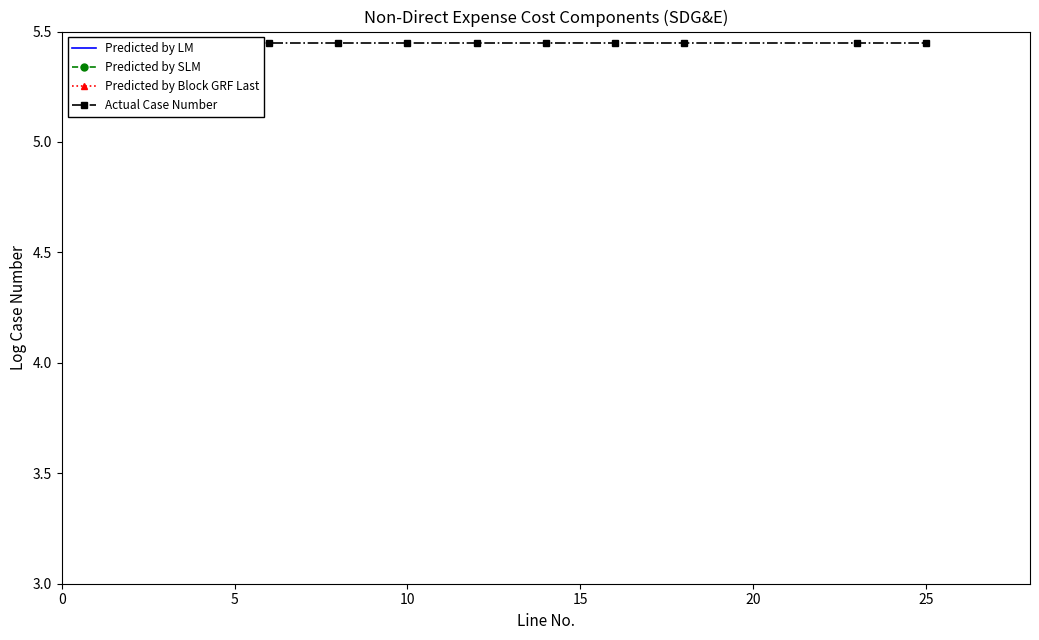

What is the highest value of the Predicted by LM series?

5.5